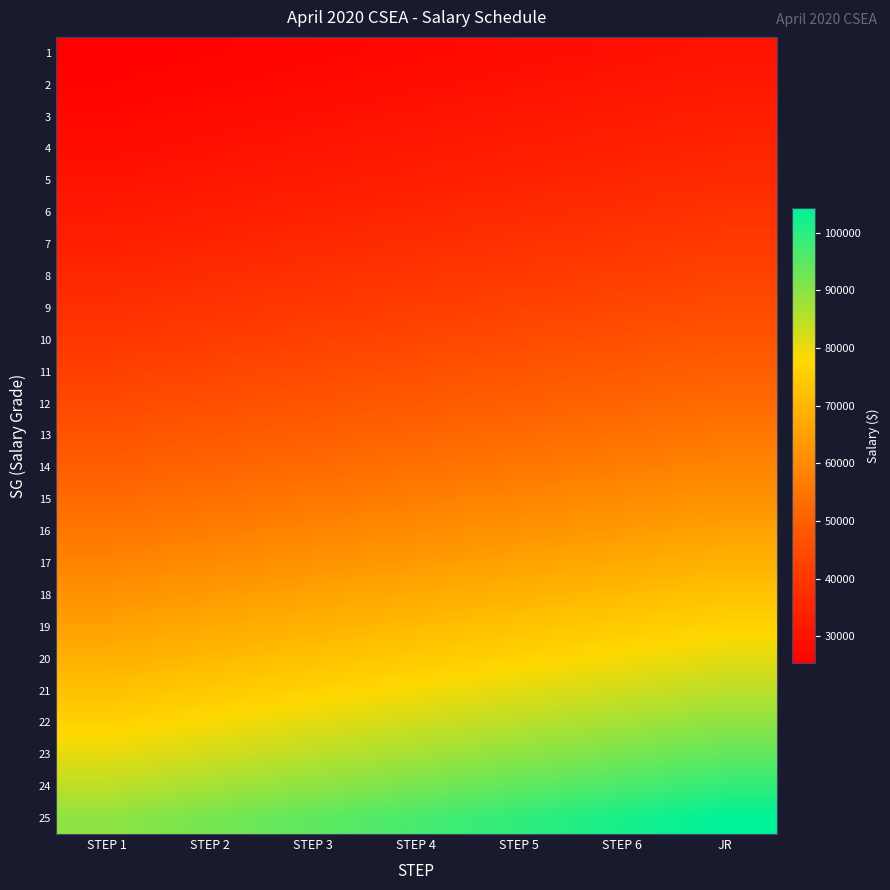

Between STEP 4 and JR, which series saw the biggest shift?

25